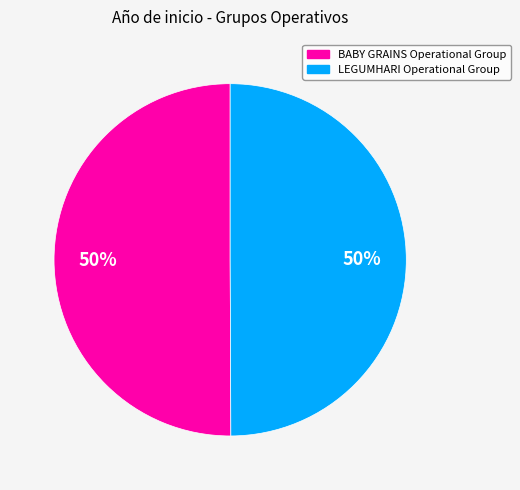

True or false: LEGUMHARI Operational Group accounts for 39% of the total.

False